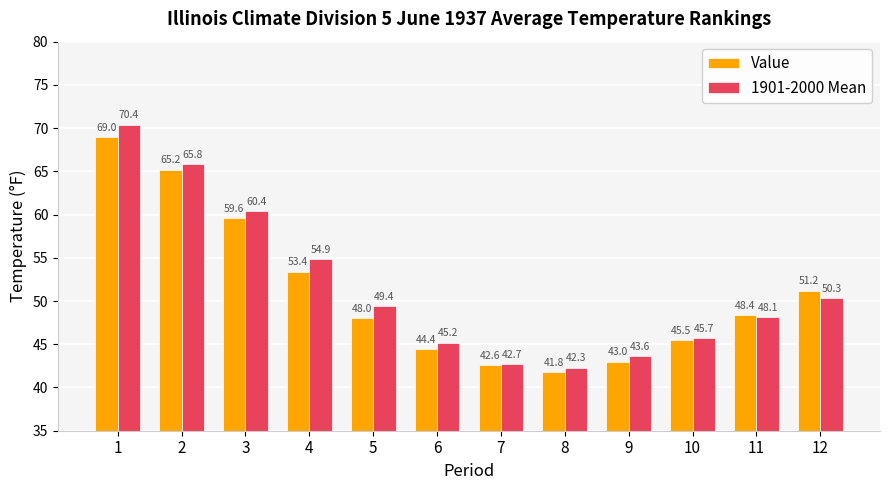

Which series changed the most between 3 and 11?

1901-2000 Mean